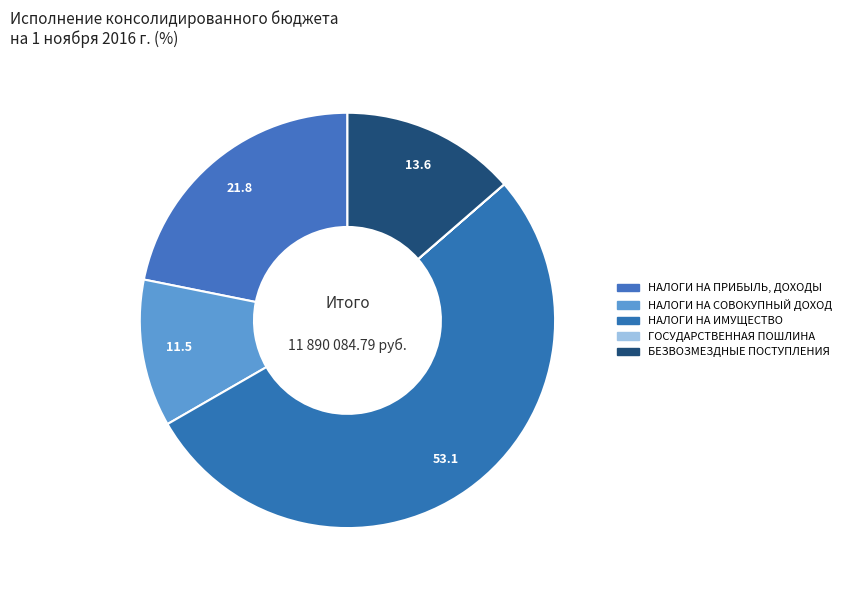

Is the sum of НАЛОГИ НА ИМУЩЕСТВО and ГОСУДАРСТВЕННАЯ ПОШЛИНА greater than half?

Yes